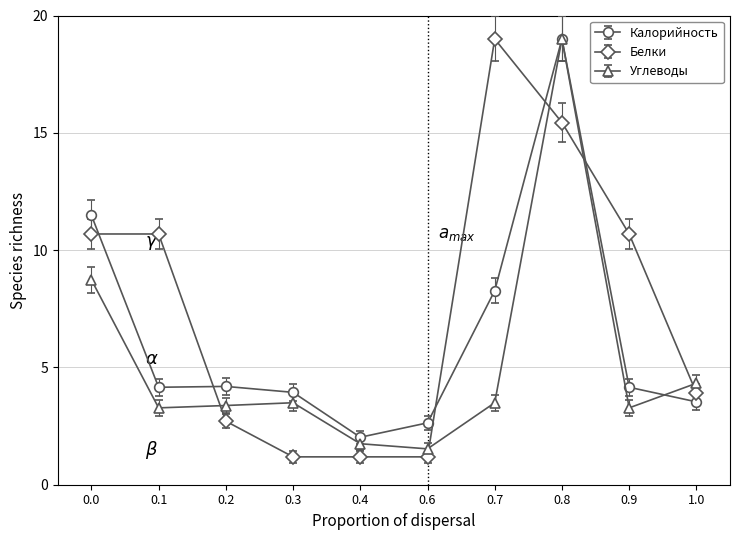

Does the chart have visible grid lines?

Yes